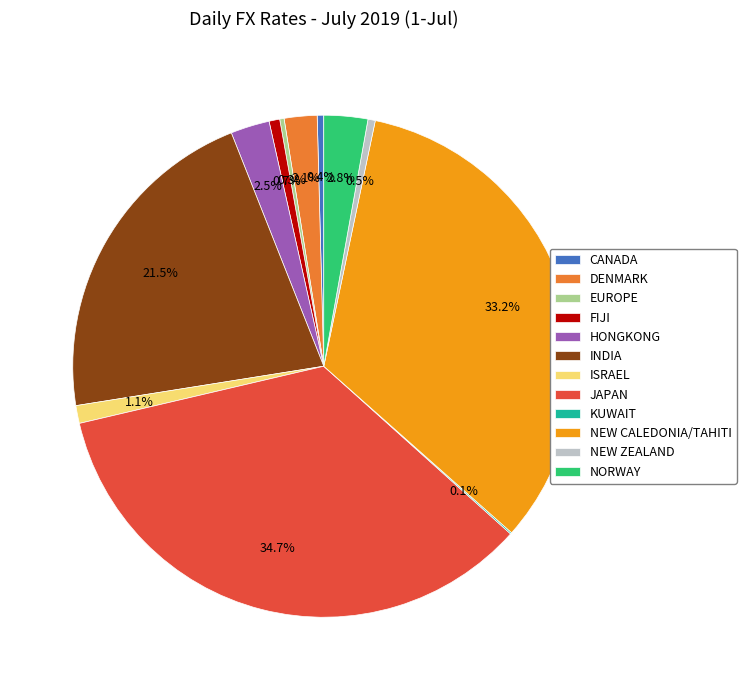

True or false: JAPAN accounts for 35% of the total.

True